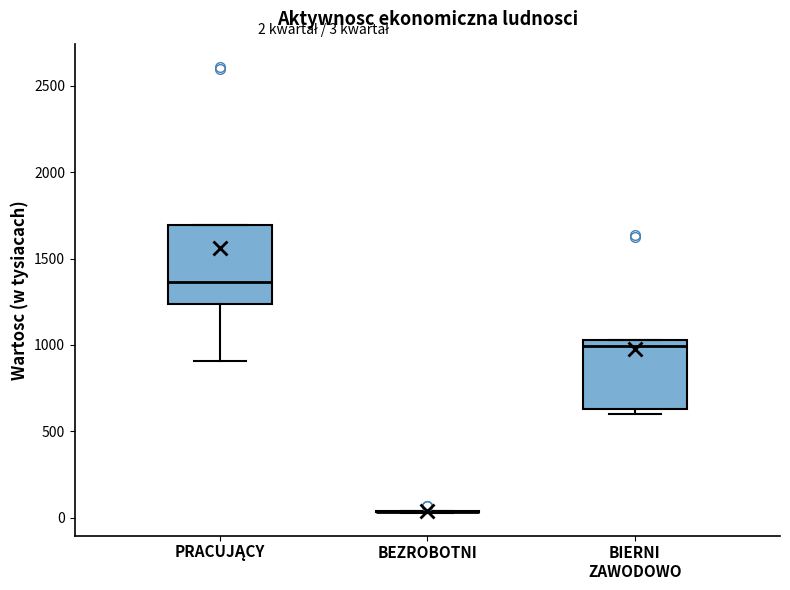

Which box is the tallest, from its lower edge to its upper edge?

PRACUJĄCY